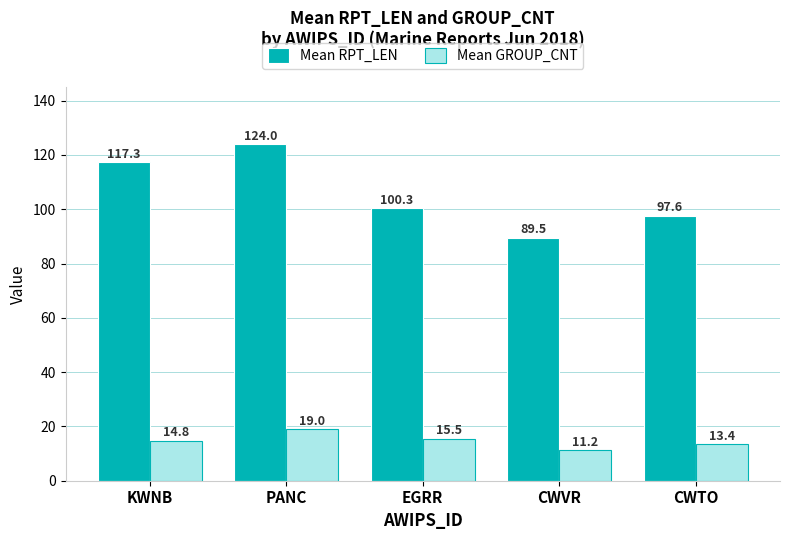

What is the minimum value for Mean GROUP_CNT?

11.2